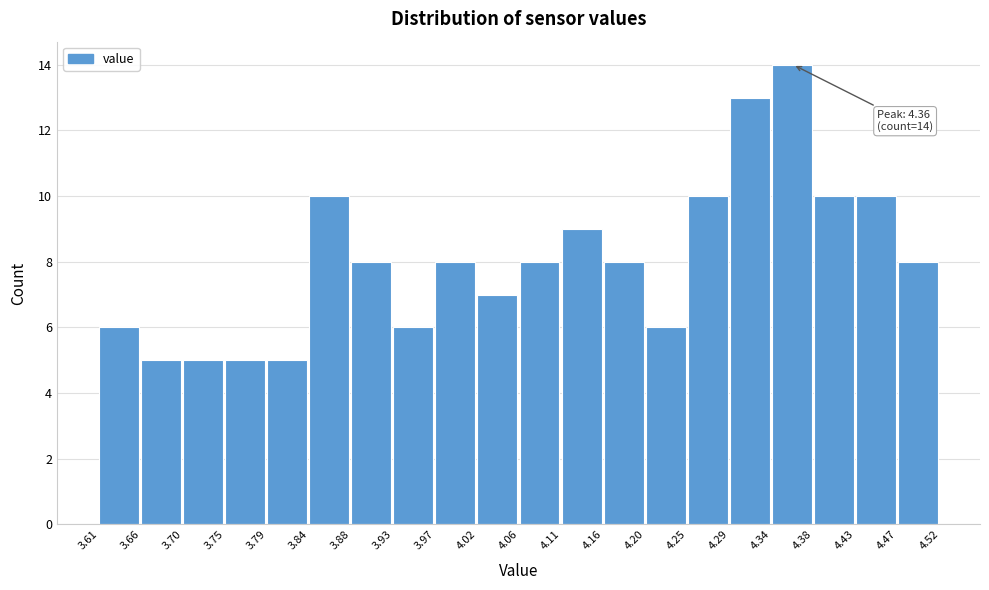

Over which range of the x-axis is the bar tallest?

4.34 to 4.38